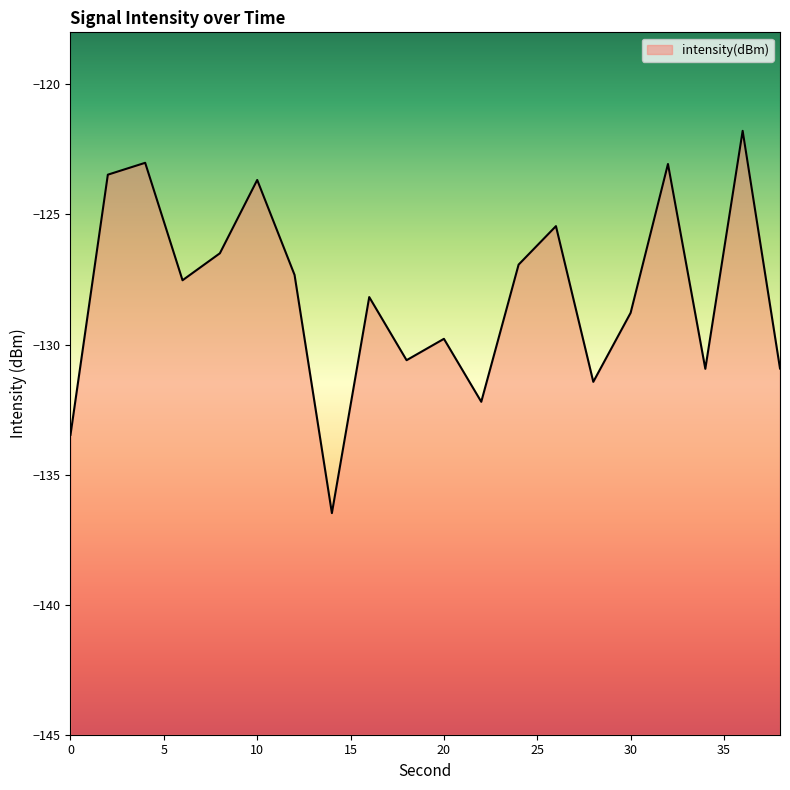

Rank the categories by value from lowest to highest.

14, 0, 22, 28, 34, 38, 18, 20, 30, 16, 6, 12, 24, 8, 26, 10, 2, 32, 4, 36